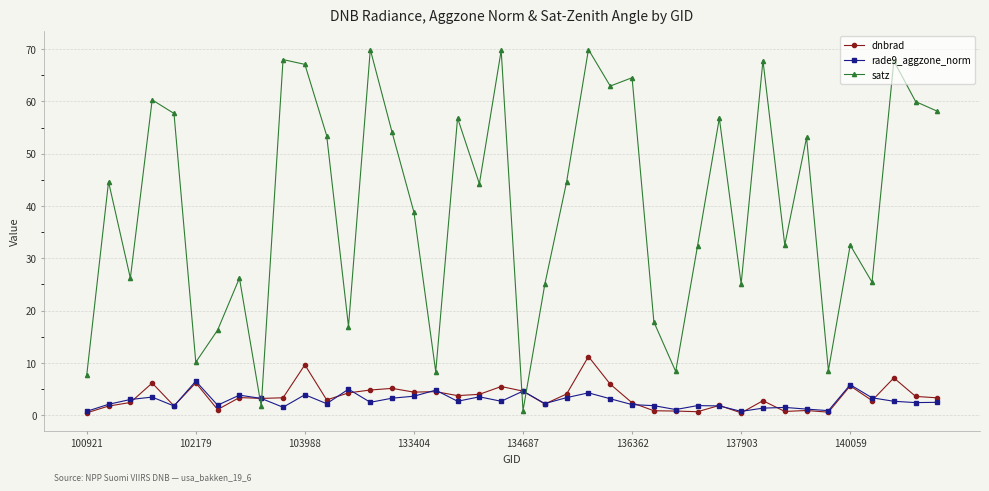

What is the value of the satz point at the 29th from the left?

32.3